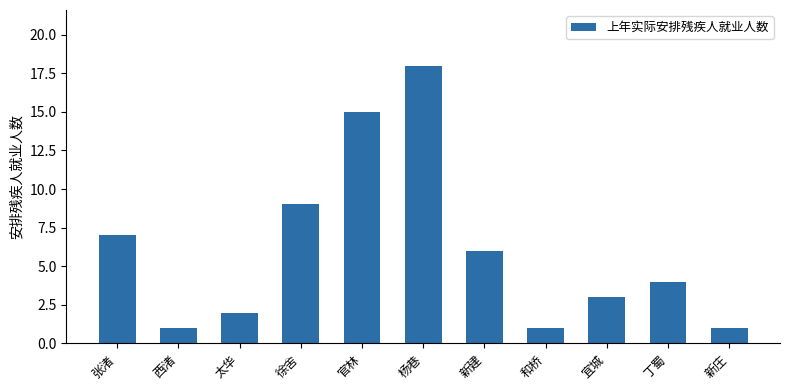

Is it true that the value at 徐舍 is 14?

False